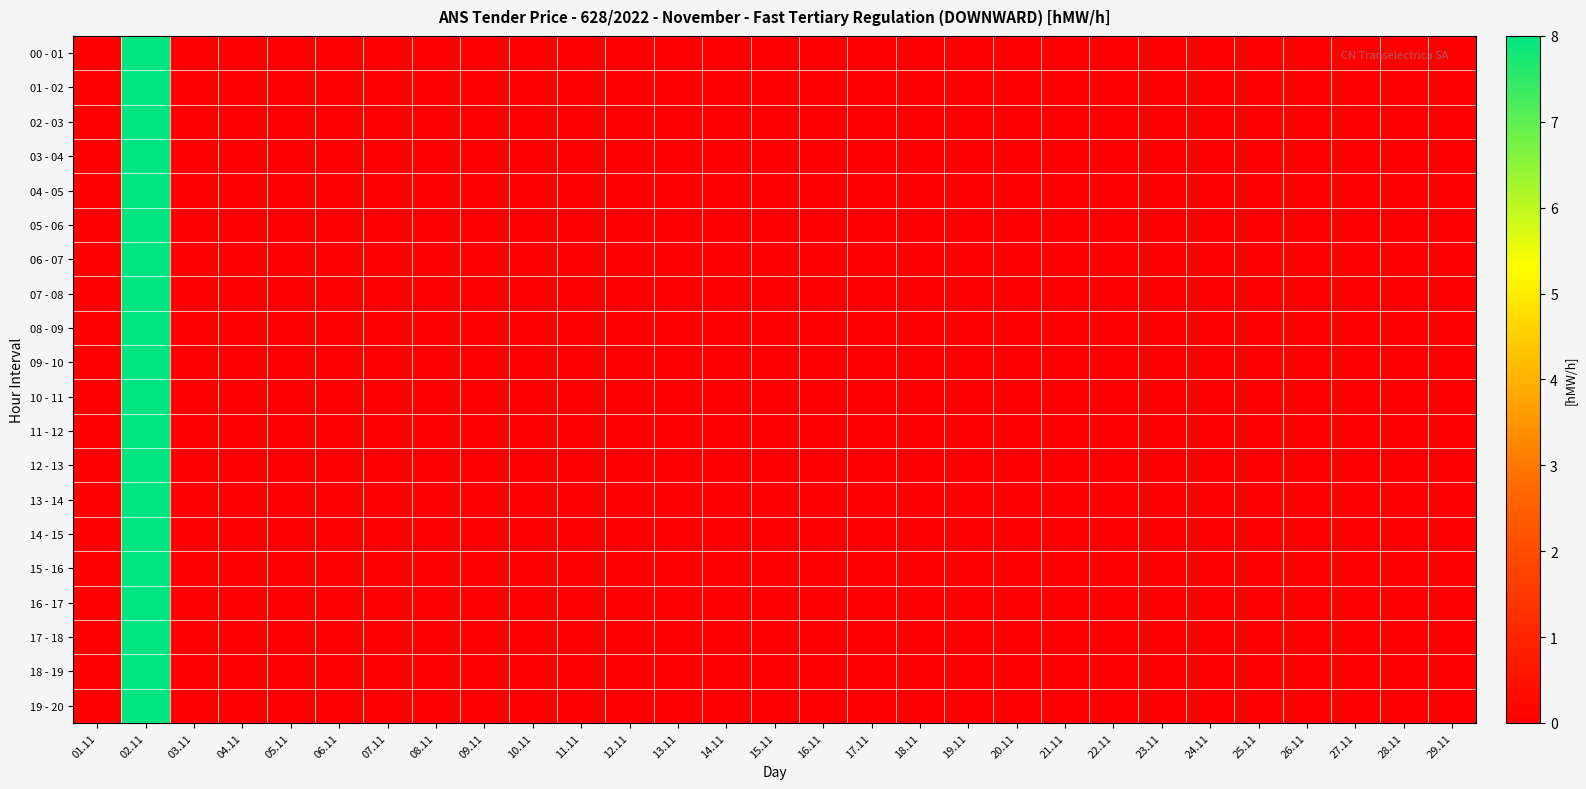

Reading left to right, list all the values displayed in this chart.

00 - 01: 01.11=0	02.11=8	03.11=0	04.11=0	05.11=0	06.11=0	07.11=0	08.11=0	09.11=0	10.11=0	11.11=0	12.11=0	13.11=0	14.11=0	15.11=0	16.11=0	17.11=0	18.11=0	19.11=0	20.11=0	21.11=0	22.11=0	23.11=0	24.11=0	25.11=0	26.11=0	27.11=0	28.11=0	29.11=0
01 - 02: 01.11=0	02.11=8	03.11=0	04.11=0	05.11=0	06.11=0	07.11=0	08.11=0	09.11=0	10.11=0	11.11=0	12.11=0	13.11=0	14.11=0	15.11=0	16.11=0	17.11=0	18.11=0	19.11=0	20.11=0	21.11=0	22.11=0	23.11=0	24.11=0	25.11=0	26.11=0	27.11=0	28.11=0	29.11=0
02 - 03: 01.11=0	02.11=8	03.11=0	04.11=0	05.11=0	06.11=0	07.11=0	08.11=0	09.11=0	10.11=0	11.11=0	12.11=0	13.11=0	14.11=0	15.11=0	16.11=0	17.11=0	18.11=0	19.11=0	20.11=0	21.11=0	22.11=0	23.11=0	24.11=0	25.11=0	26.11=0	27.11=0	28.11=0	29.11=0
03 - 04: 01.11=0	02.11=8	03.11=0	04.11=0	05.11=0	06.11=0	07.11=0	08.11=0	09.11=0	10.11=0	11.11=0	12.11=0	13.11=0	14.11=0	15.11=0	16.11=0	17.11=0	18.11=0	19.11=0	20.11=0	21.11=0	22.11=0	23.11=0	24.11=0	25.11=0	26.11=0	27.11=0	28.11=0	29.11=0
04 - 05: 01.11=0	02.11=8	03.11=0	04.11=0	05.11=0	06.11=0	07.11=0	08.11=0	09.11=0	10.11=0	11.11=0	12.11=0	13.11=0	14.11=0	15.11=0	16.11=0	17.11=0	18.11=0	19.11=0	20.11=0	21.11=0	22.11=0	23.11=0	24.11=0	25.11=0	26.11=0	27.11=0	28.11=0	29.11=0
05 - 06: 01.11=0	02.11=8	03.11=0	04.11=0	05.11=0	06.11=0	07.11=0	08.11=0	09.11=0	10.11=0	11.11=0	12.11=0	13.11=0	14.11=0	15.11=0	16.11=0	17.11=0	18.11=0	19.11=0	20.11=0	21.11=0	22.11=0	23.11=0	24.11=0	25.11=0	26.11=0	27.11=0	28.11=0	29.11=0
06 - 07: 01.11=0	02.11=8	03.11=0	04.11=0	05.11=0	06.11=0	07.11=0	08.11=0	09.11=0	10.11=0	11.11=0	12.11=0	13.11=0	14.11=0	15.11=0	16.11=0	17.11=0	18.11=0	19.11=0	20.11=0	21.11=0	22.11=0	23.11=0	24.11=0	25.11=0	26.11=0	27.11=0	28.11=0	29.11=0
07 - 08: 01.11=0	02.11=8	03.11=0	04.11=0	05.11=0	06.11=0	07.11=0	08.11=0	09.11=0	10.11=0	11.11=0	12.11=0	13.11=0	14.11=0	15.11=0	16.11=0	17.11=0	18.11=0	19.11=0	20.11=0	21.11=0	22.11=0	23.11=0	24.11=0	25.11=0	26.11=0	27.11=0	28.11=0	29.11=0
08 - 09: 01.11=0	02.11=8	03.11=0	04.11=0	05.11=0	06.11=0	07.11=0	08.11=0	09.11=0	10.11=0	11.11=0	12.11=0	13.11=0	14.11=0	15.11=0	16.11=0	17.11=0	18.11=0	19.11=0	20.11=0	21.11=0	22.11=0	23.11=0	24.11=0	25.11=0	26.11=0	27.11=0	28.11=0	29.11=0
09 - 10: 01.11=0	02.11=8	03.11=0	04.11=0	05.11=0	06.11=0	07.11=0	08.11=0	09.11=0	10.11=0	11.11=0	12.11=0	13.11=0	14.11=0	15.11=0	16.11=0	17.11=0	18.11=0	19.11=0	20.11=0	21.11=0	22.11=0	23.11=0	24.11=0	25.11=0	26.11=0	27.11=0	28.11=0	29.11=0
10 - 11: 01.11=0	02.11=8	03.11=0	04.11=0	05.11=0	06.11=0	07.11=0	08.11=0	09.11=0	10.11=0	11.11=0	12.11=0	13.11=0	14.11=0	15.11=0	16.11=0	17.11=0	18.11=0	19.11=0	20.11=0	21.11=0	22.11=0	23.11=0	24.11=0	25.11=0	26.11=0	27.11=0	28.11=0	29.11=0
11 - 12: 01.11=0	02.11=8	03.11=0	04.11=0	05.11=0	06.11=0	07.11=0	08.11=0	09.11=0	10.11=0	11.11=0	12.11=0	13.11=0	14.11=0	15.11=0	16.11=0	17.11=0	18.11=0	19.11=0	20.11=0	21.11=0	22.11=0	23.11=0	24.11=0	25.11=0	26.11=0	27.11=0	28.11=0	29.11=0
12 - 13: 01.11=0	02.11=8	03.11=0	04.11=0	05.11=0	06.11=0	07.11=0	08.11=0	09.11=0	10.11=0	11.11=0	12.11=0	13.11=0	14.11=0	15.11=0	16.11=0	17.11=0	18.11=0	19.11=0	20.11=0	21.11=0	22.11=0	23.11=0	24.11=0	25.11=0	26.11=0	27.11=0	28.11=0	29.11=0
13 - 14: 01.11=0	02.11=8	03.11=0	04.11=0	05.11=0	06.11=0	07.11=0	08.11=0	09.11=0	10.11=0	11.11=0	12.11=0	13.11=0	14.11=0	15.11=0	16.11=0	17.11=0	18.11=0	19.11=0	20.11=0	21.11=0	22.11=0	23.11=0	24.11=0	25.11=0	26.11=0	27.11=0	28.11=0	29.11=0
14 - 15: 01.11=0	02.11=8	03.11=0	04.11=0	05.11=0	06.11=0	07.11=0	08.11=0	09.11=0	10.11=0	11.11=0	12.11=0	13.11=0	14.11=0	15.11=0	16.11=0	17.11=0	18.11=0	19.11=0	20.11=0	21.11=0	22.11=0	23.11=0	24.11=0	25.11=0	26.11=0	27.11=0	28.11=0	29.11=0
15 - 16: 01.11=0	02.11=8	03.11=0	04.11=0	05.11=0	06.11=0	07.11=0	08.11=0	09.11=0	10.11=0	11.11=0	12.11=0	13.11=0	14.11=0	15.11=0	16.11=0	17.11=0	18.11=0	19.11=0	20.11=0	21.11=0	22.11=0	23.11=0	24.11=0	25.11=0	26.11=0	27.11=0	28.11=0	29.11=0
16 - 17: 01.11=0	02.11=8	03.11=0	04.11=0	05.11=0	06.11=0	07.11=0	08.11=0	09.11=0	10.11=0	11.11=0	12.11=0	13.11=0	14.11=0	15.11=0	16.11=0	17.11=0	18.11=0	19.11=0	20.11=0	21.11=0	22.11=0	23.11=0	24.11=0	25.11=0	26.11=0	27.11=0	28.11=0	29.11=0
17 - 18: 01.11=0	02.11=8	03.11=0	04.11=0	05.11=0	06.11=0	07.11=0	08.11=0	09.11=0	10.11=0	11.11=0	12.11=0	13.11=0	14.11=0	15.11=0	16.11=0	17.11=0	18.11=0	19.11=0	20.11=0	21.11=0	22.11=0	23.11=0	24.11=0	25.11=0	26.11=0	27.11=0	28.11=0	29.11=0
18 - 19: 01.11=0	02.11=8	03.11=0	04.11=0	05.11=0	06.11=0	07.11=0	08.11=0	09.11=0	10.11=0	11.11=0	12.11=0	13.11=0	14.11=0	15.11=0	16.11=0	17.11=0	18.11=0	19.11=0	20.11=0	21.11=0	22.11=0	23.11=0	24.11=0	25.11=0	26.11=0	27.11=0	28.11=0	29.11=0
19 - 20: 01.11=0	02.11=8	03.11=0	04.11=0	05.11=0	06.11=0	07.11=0	08.11=0	09.11=0	10.11=0	11.11=0	12.11=0	13.11=0	14.11=0	15.11=0	16.11=0	17.11=0	18.11=0	19.11=0	20.11=0	21.11=0	22.11=0	23.11=0	24.11=0	25.11=0	26.11=0	27.11=0	28.11=0	29.11=0